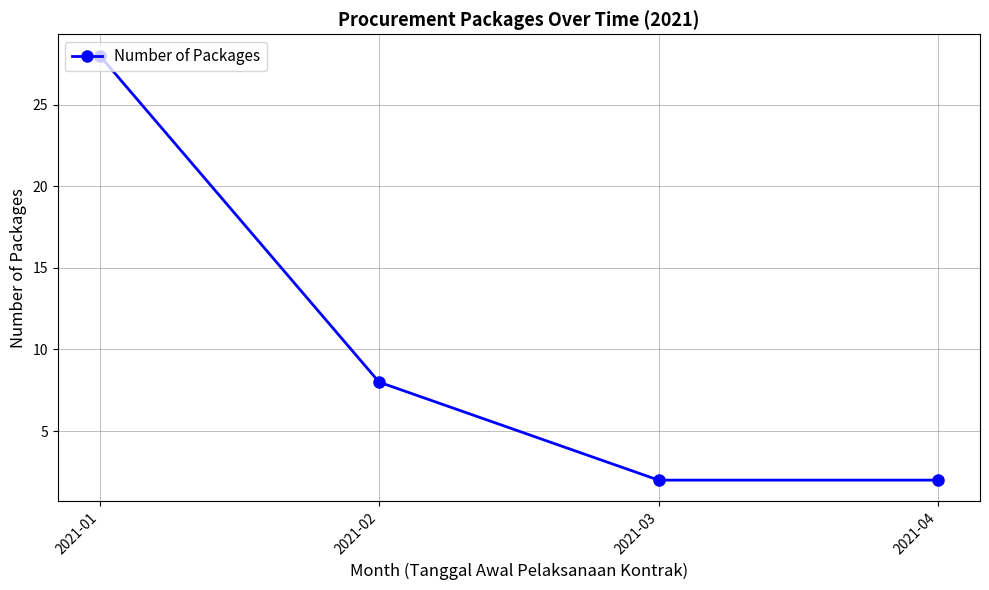

What is the greatest value displayed?

28